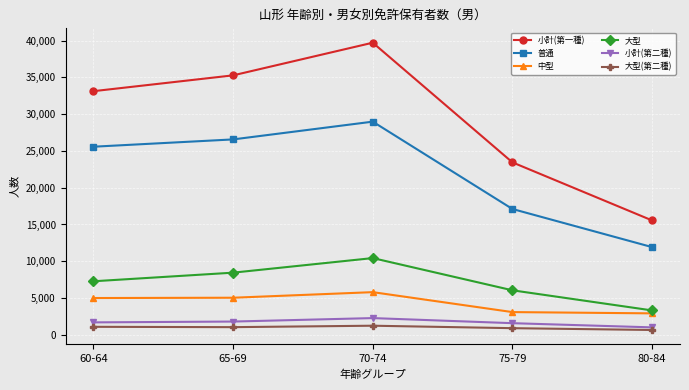

What is the label of the 3rd point from the left?

70-74